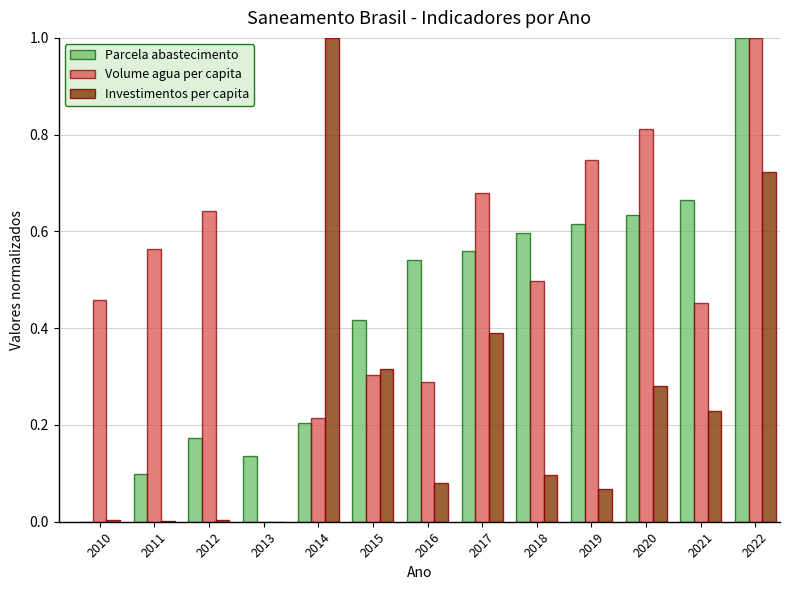

Are the bars horizontal?

No